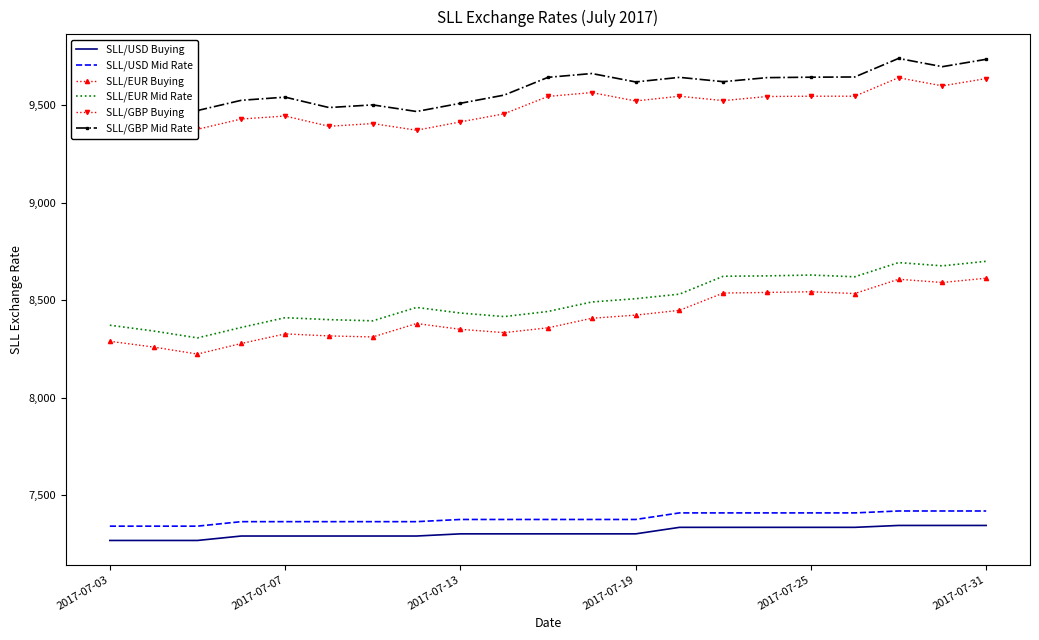

In SLL/GBP Mid Rate, how many points are lower than both neighbors (excluding endpoints)?

6